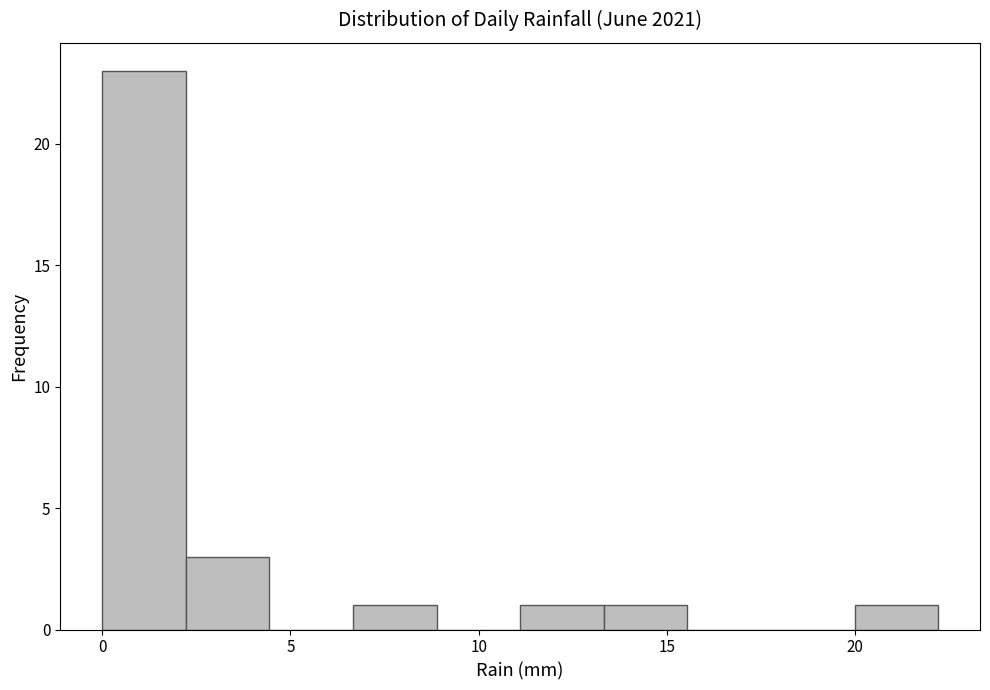

Reading left to right, list every bar in this chart as the range it spans on the x-axis followed by its height. Neither the bar edges nor the heights are printed on the chart, so give them approximately, as read against the axes.

0.0 to 2.0: 23
2.0 to 4.5: 3
4.5 to 6.5: 0
6.5 to 9.0: 1
9.0 to 11.0: 0
11.0 to 13.5: 1
13.5 to 15.5: 1
15.5 to 18.0: 0
18.0 to 20.0: 0
20.0 to 22.0: 1